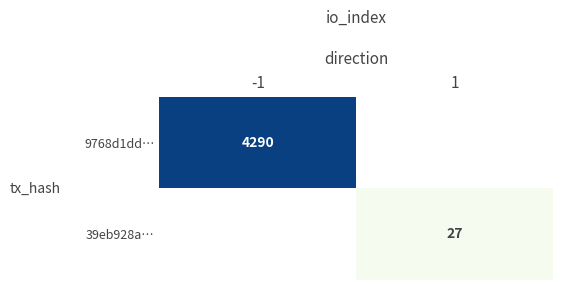

Is the value of 39eb928a… at 1 greater than the value of 9768d1dd… at -1?

No